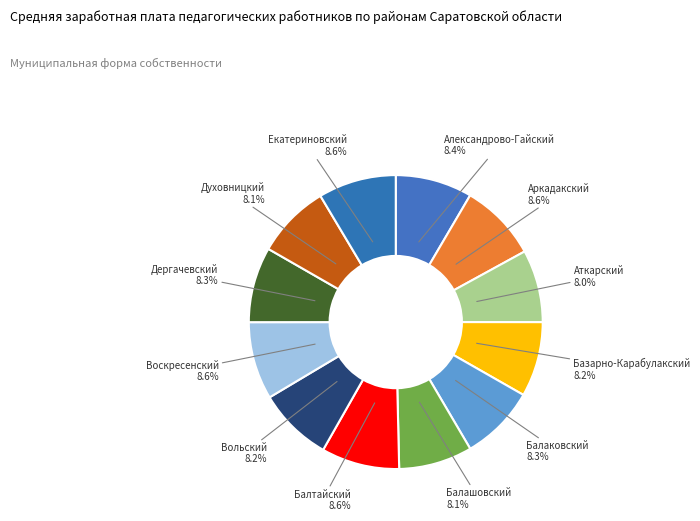

Count the number of slices in the pie.

12